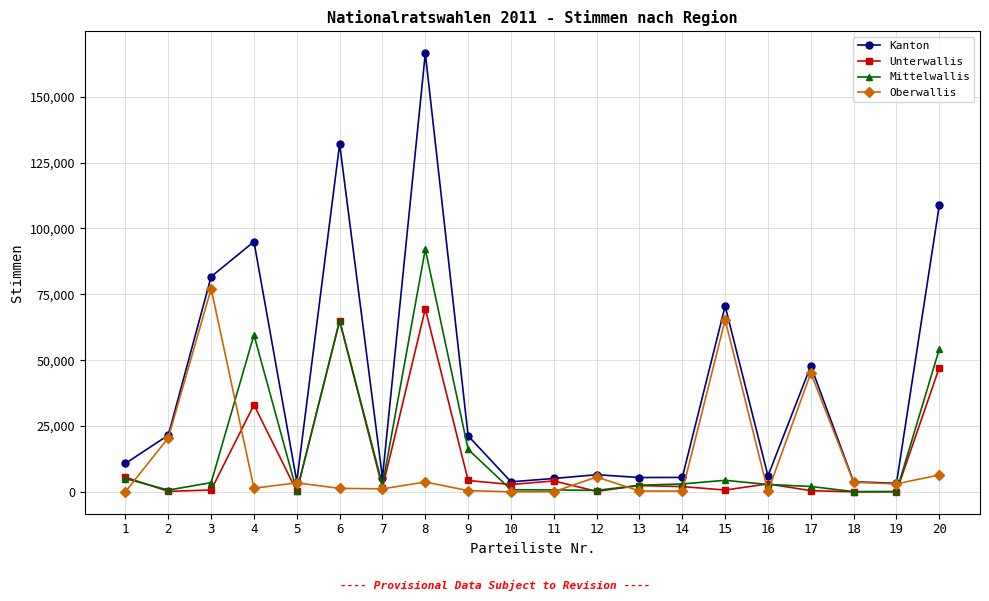

What is the greatest value displayed?

166467